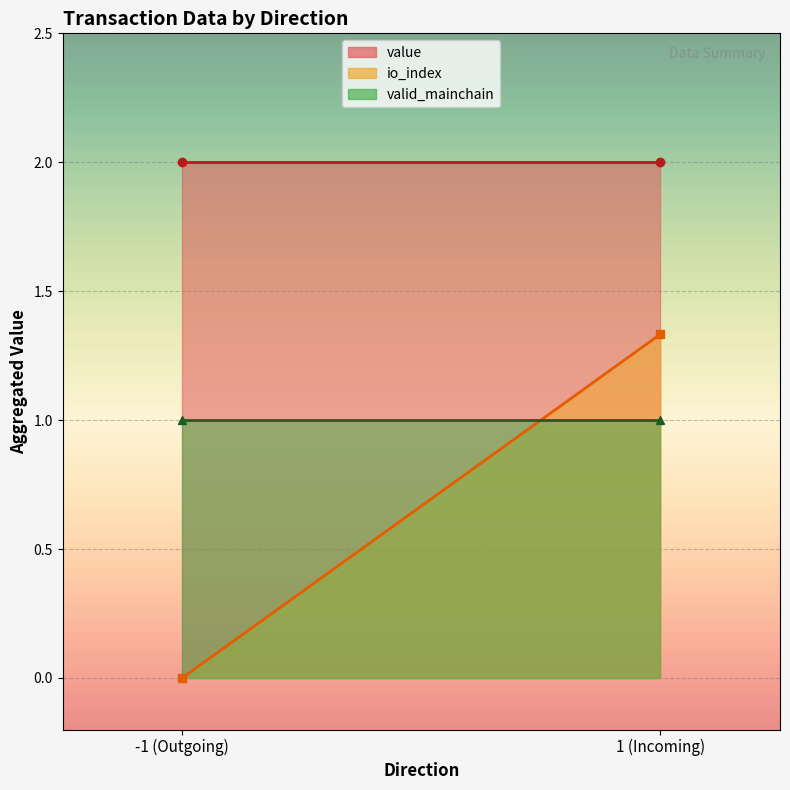

Rank the series by their average value, from highest to lowest.

value, valid_mainchain, io_index